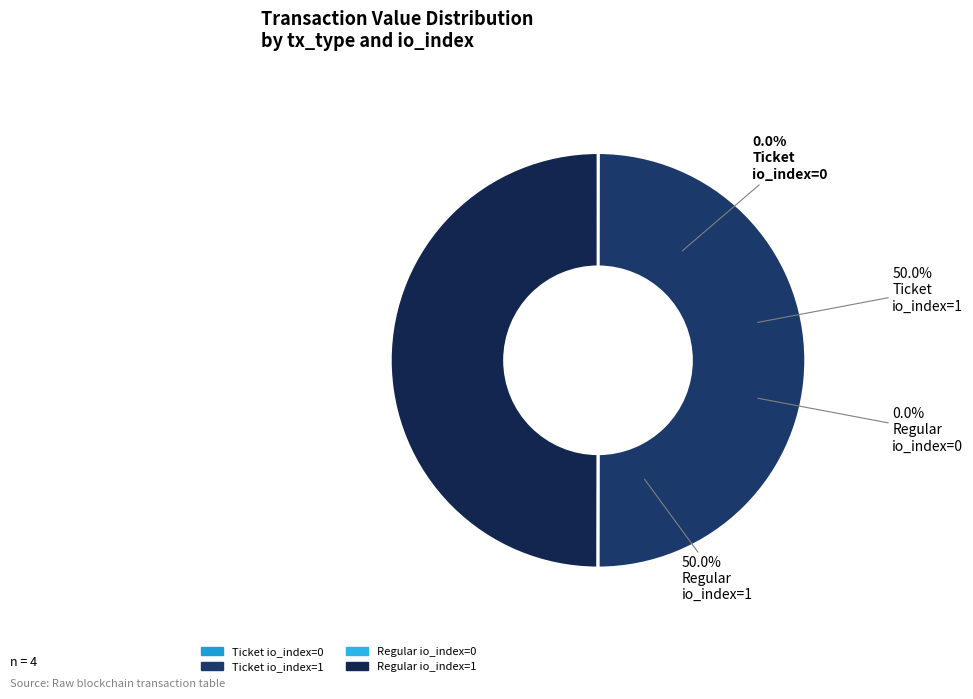

Is it true that Regular io_index=0 is 0% of the pie?

True